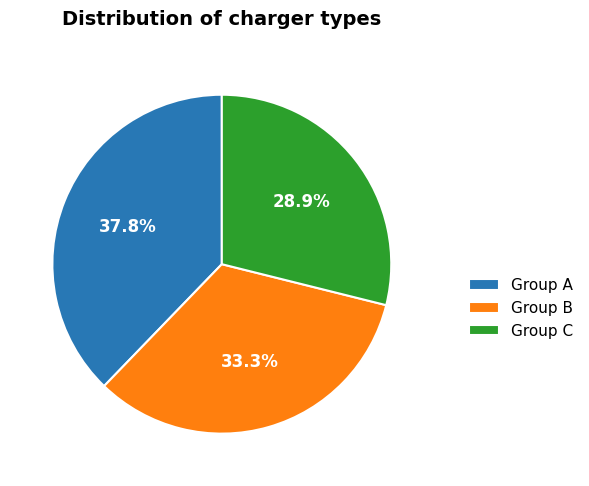

Which slice is the largest?

Group A